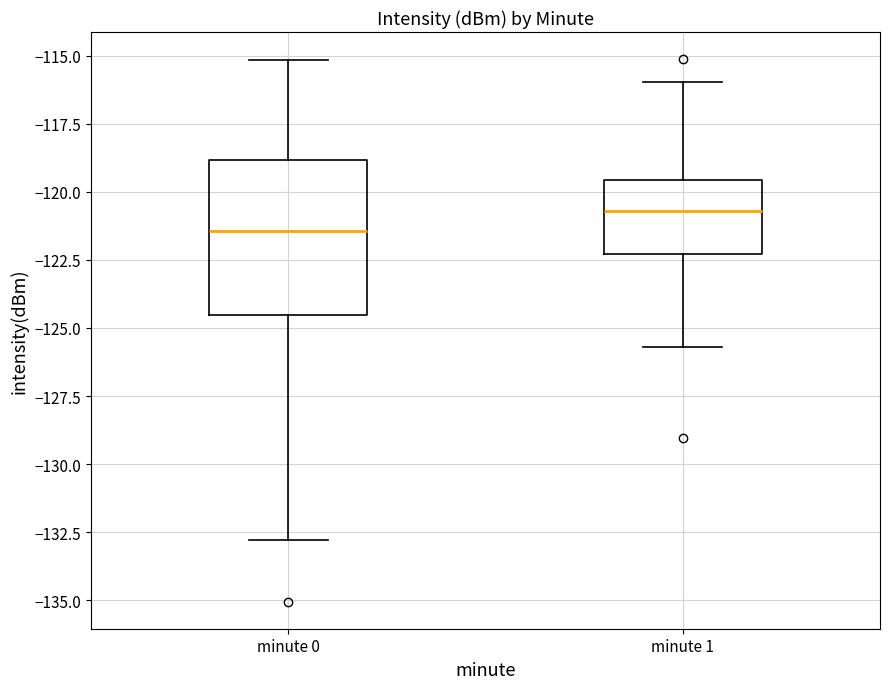

Reading left to right, transcribe this box plot: for each box, give where its median line is, the range the box spans, and where its two whiskers end, as read against the y-axis. The values are not printed on the chart, so give them approximately, as read against the axis.

minute 0: median -121.5, box -124.5 to -119.0, whiskers -133.0 to -115.0
minute 1: median -120.5, box -122.5 to -119.5, whiskers -125.5 to -116.0